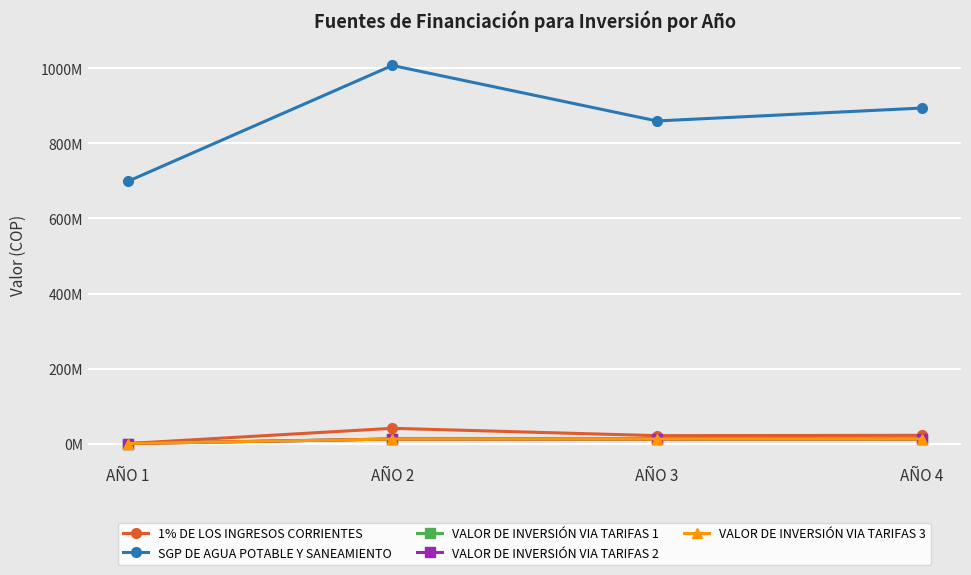

True or false: VALOR DE INVERSIÓN VIA TARIFAS 2 and 1% DE LOS INGRESOS CORRIENTES intersect in this chart.

False